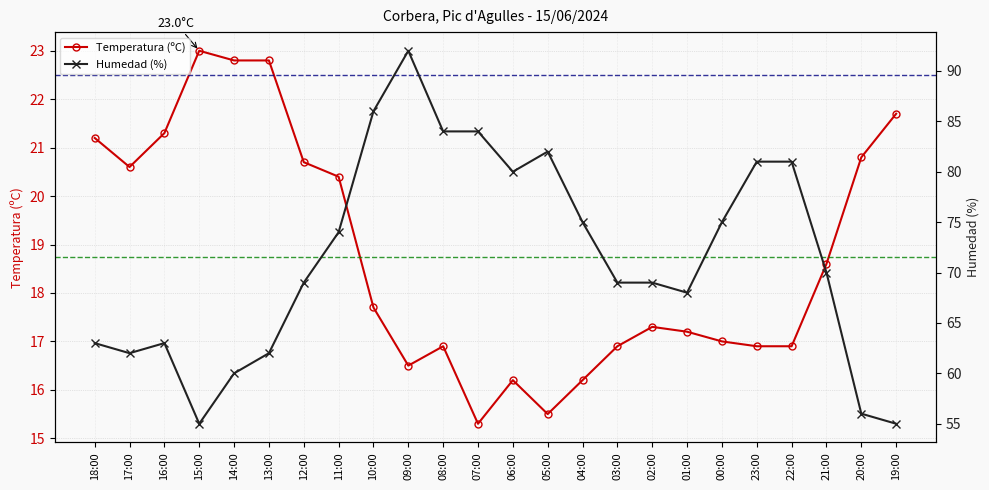

What is the smallest value displayed?

15.3